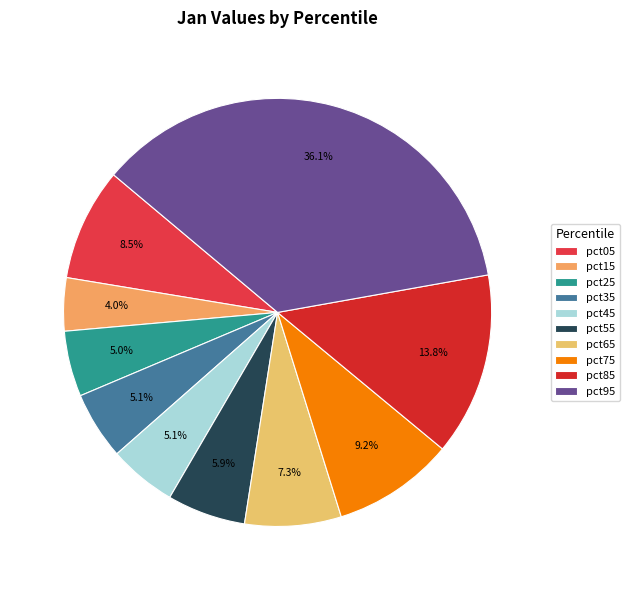

To the nearest percent, what is the difference between the largest and smallest slice percentages?

32%